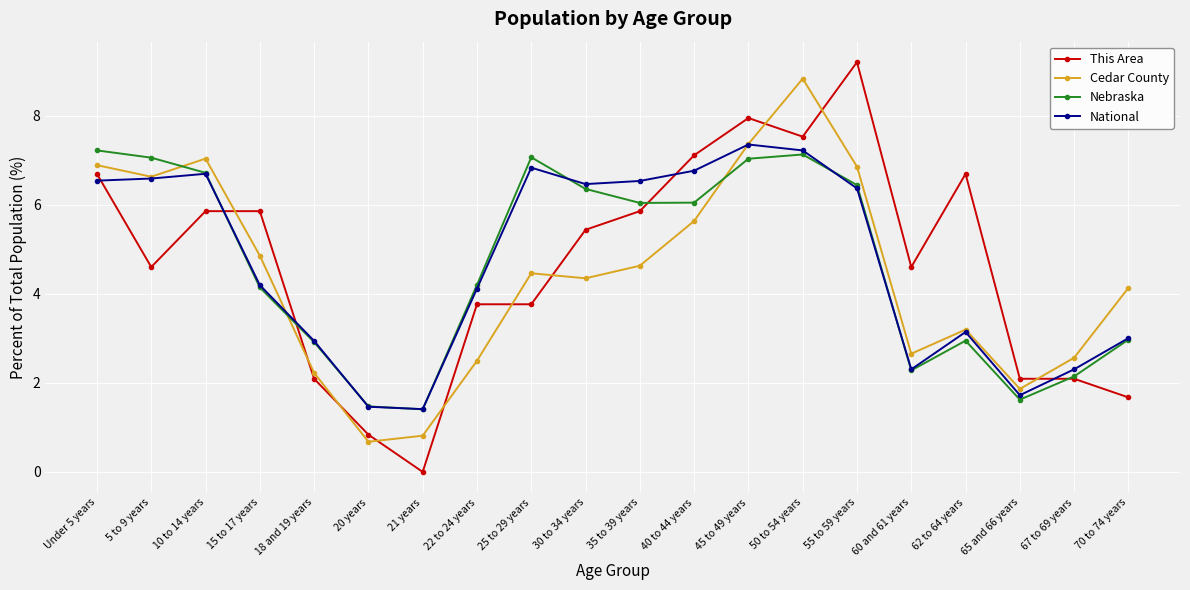

How many interior local valleys does the Nebraska series have?

4